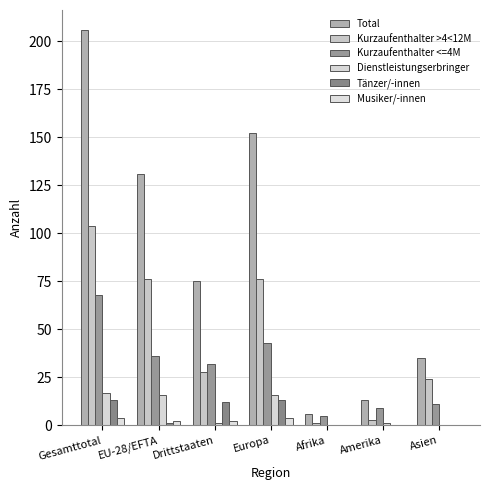

What is the sum of the Musiker/-innen values at EU-28/EFTA and Amerika?

2